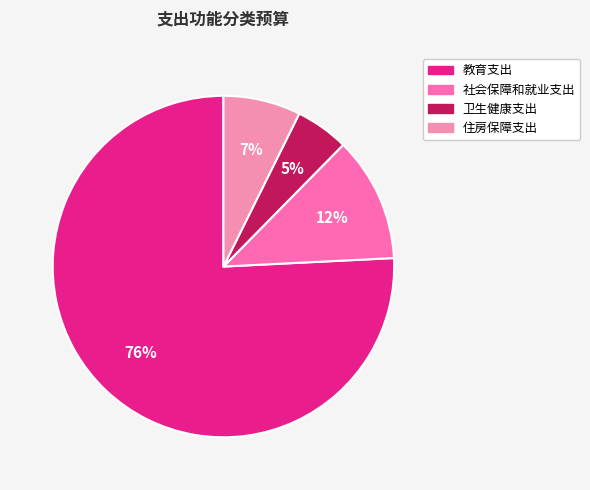

To the nearest percent, what is the combined percentage of 社会保障和就业支出 and 住房保障支出?

19%